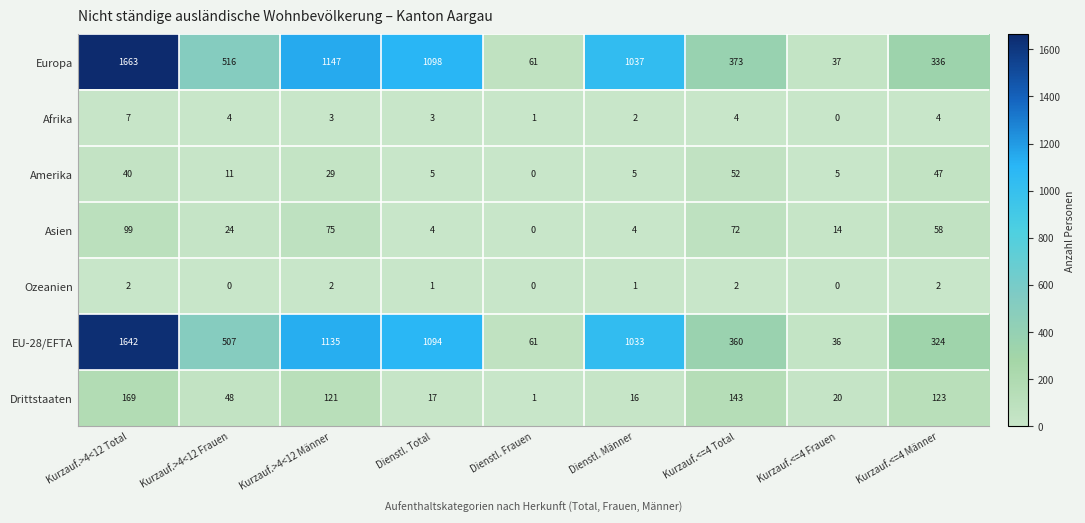

Which category has the highest value across all series?

Kurzauf.>4<12 Total